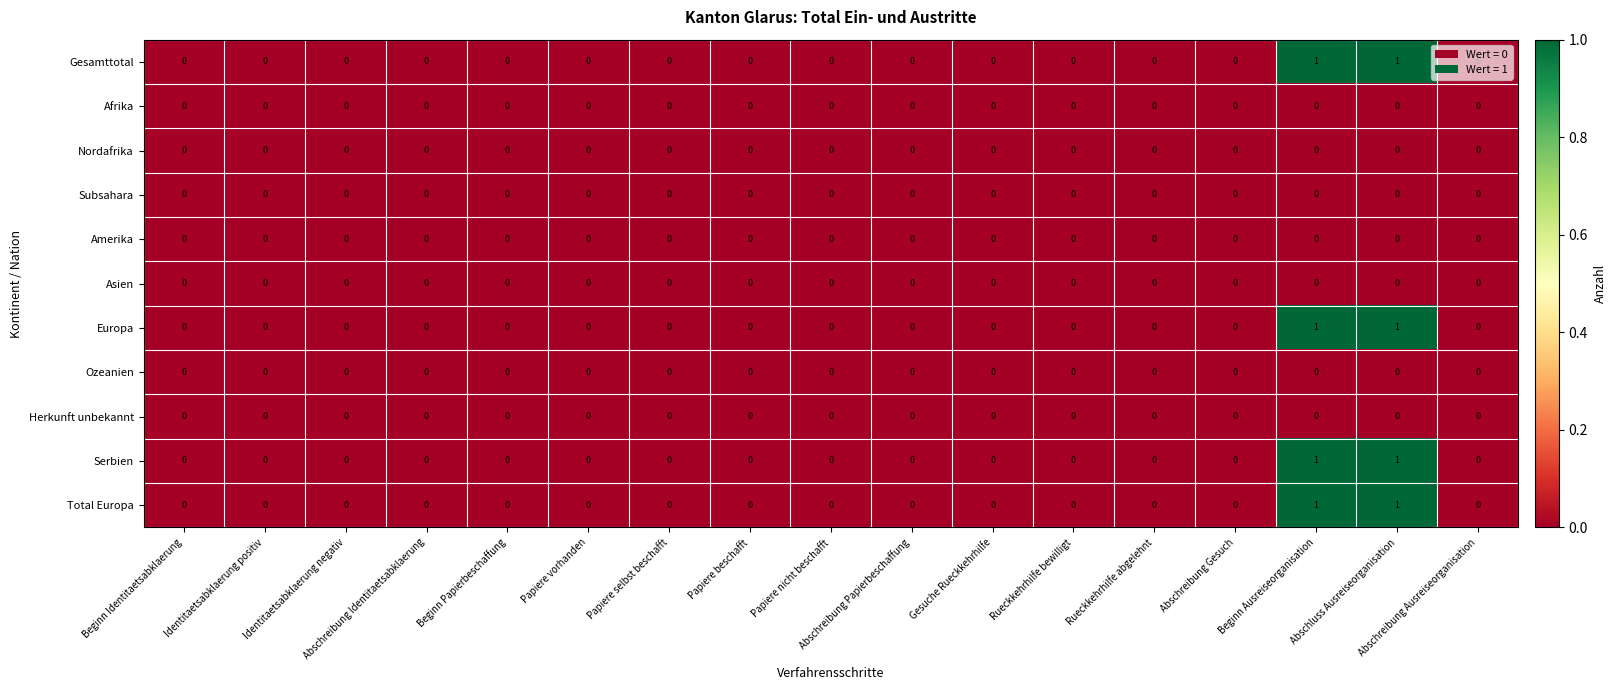

Count the Serbien values in the range 0 to 1.

17